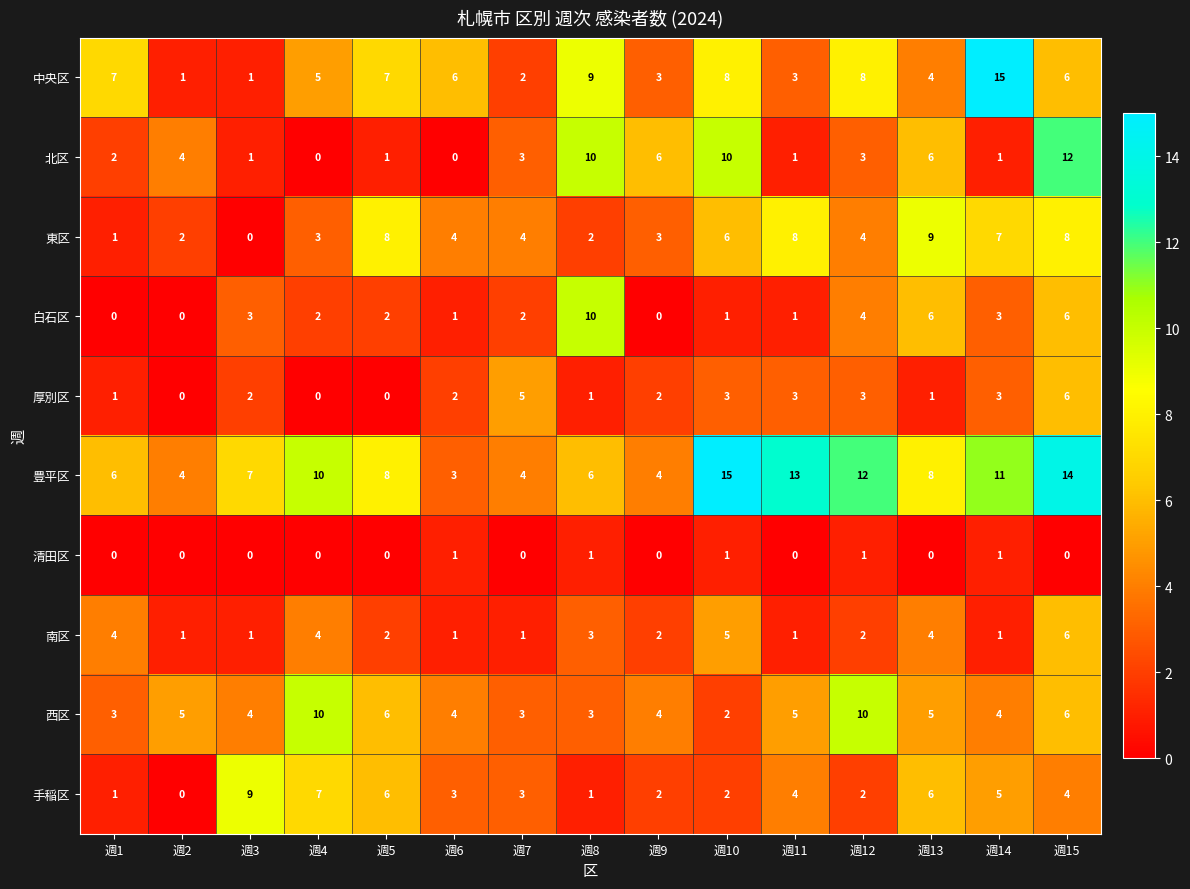

How many 清田区 values are between 0 and 1?

15